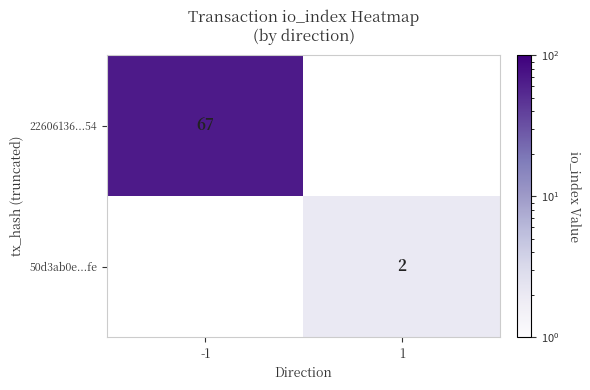

At how many categories does at least one series exceed 6?

1